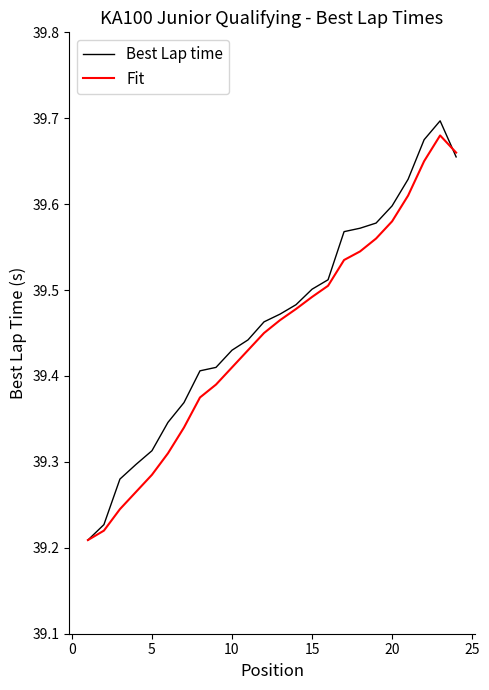

Which series has the widest spread of values?

Best Lap time